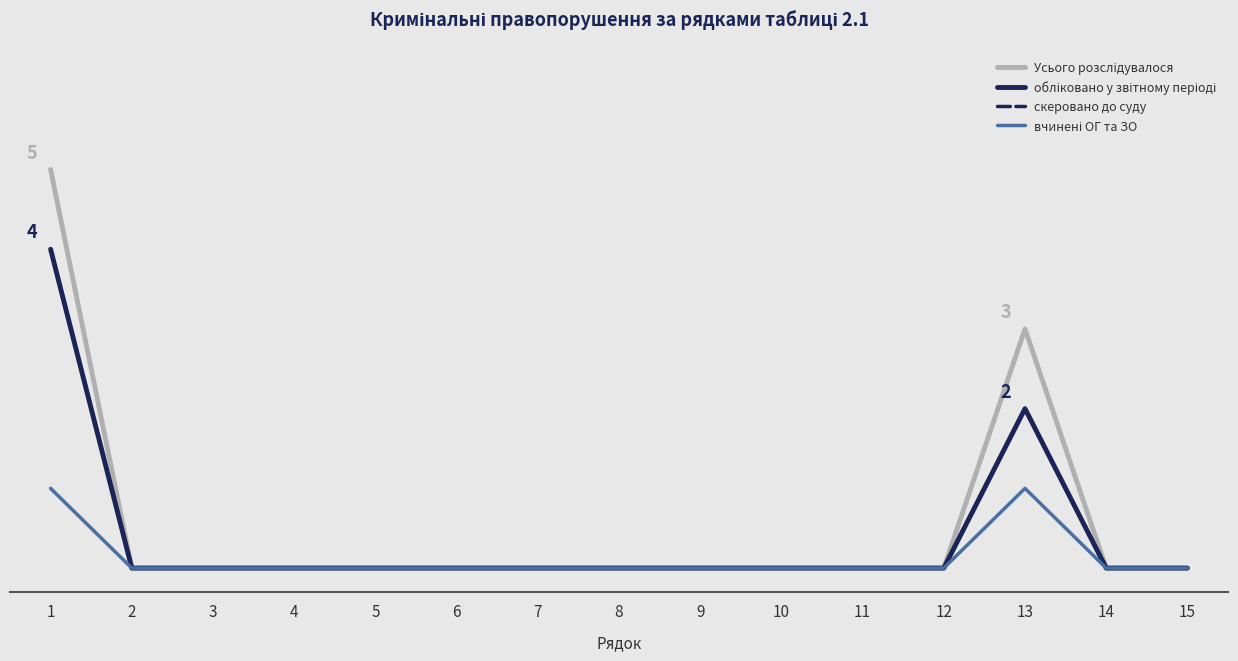

How many lines are shown in the chart?

4